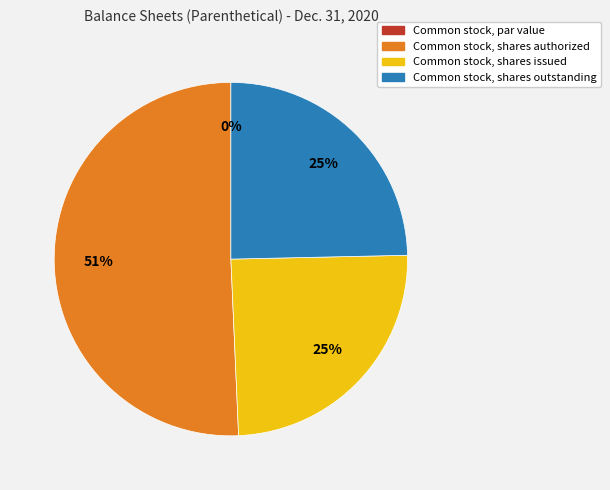

The Common stock, shares authorized slice represents 61% of the pie. True or false?

False